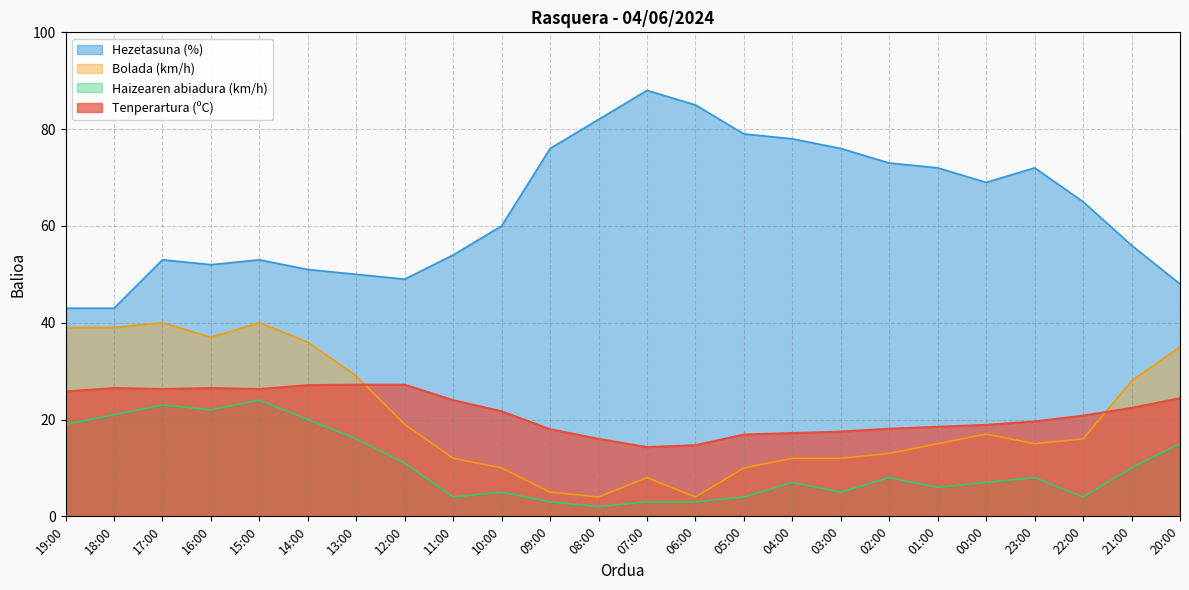

Reading right to left, extract all data points from this chart.

Tenperartura (ºC): 20:00=24.4	21:00=22.4	22:00=20.8	23:00=19.6	00:00=18.9	01:00=18.5	02:00=18.1	03:00=17.5	04:00=17.2	05:00=16.9	06:00=14.7	07:00=14.3	08:00=16.0	09:00=18.0	10:00=21.7	11:00=24.0	12:00=27.2	13:00=27.2	14:00=27.1	15:00=26.3	16:00=26.5	17:00=26.3	18:00=26.5	19:00=25.8
Hezetasuna (%): 20:00=48.0	21:00=56.0	22:00=65.0	23:00=72.0	00:00=69.0	01:00=72.0	02:00=73.0	03:00=76.0	04:00=78.0	05:00=79.0	06:00=85.0	07:00=88.0	08:00=82.0	09:00=76.0	10:00=60.0	11:00=54.0	12:00=49.0	13:00=50.0	14:00=51.0	15:00=53.0	16:00=52.0	17:00=53.0	18:00=43.0	19:00=43.0
Haizearen abiadura (km/h): 20:00=15.0	21:00=10.0	22:00=4.0	23:00=8.0	00:00=7.0	01:00=6.0	02:00=8.0	03:00=5.0	04:00=7.0	05:00=4.0	06:00=3.0	07:00=3.0	08:00=2.0	09:00=3.0	10:00=5.0	11:00=4.0	12:00=11.0	13:00=16.0	14:00=20.0	15:00=24.0	16:00=22.0	17:00=23.0	18:00=21.0	19:00=19.0
Bolada (km/h): 20:00=35.0	21:00=28.0	22:00=16.0	23:00=15.0	00:00=17.0	01:00=15.0	02:00=13.0	03:00=12.0	04:00=12.0	05:00=10.0	06:00=4.0	07:00=8.0	08:00=4.0	09:00=5.0	10:00=10.0	11:00=12.0	12:00=19.0	13:00=29.0	14:00=36.0	15:00=40.0	16:00=37.0	17:00=40.0	18:00=39.0	19:00=39.0